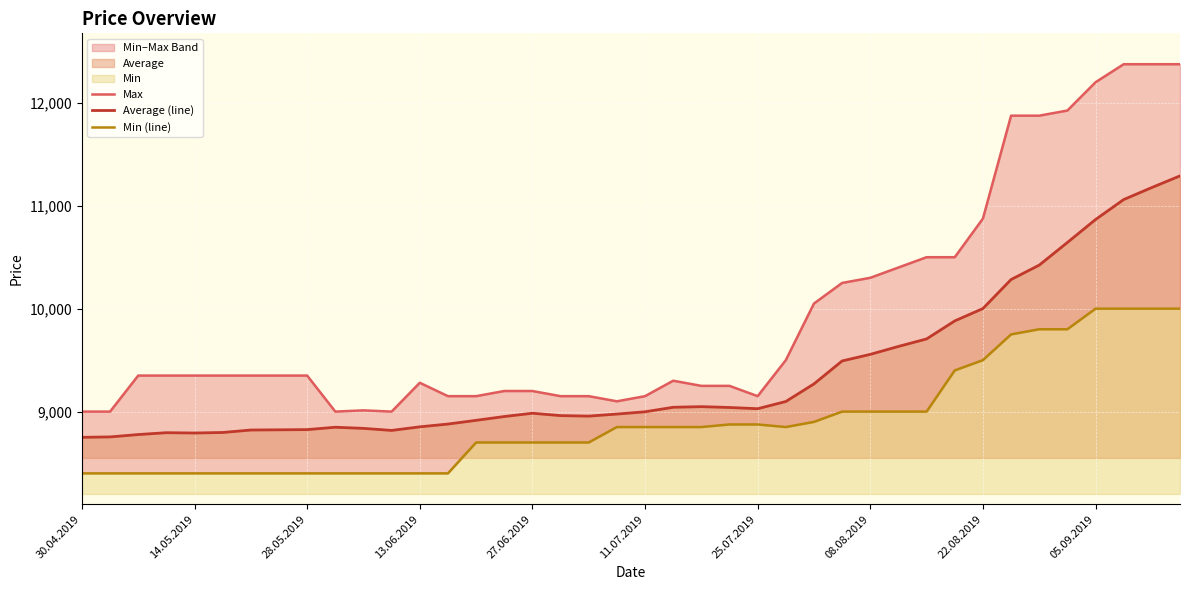

True or false: Min (line) and Max cross at least once.

False